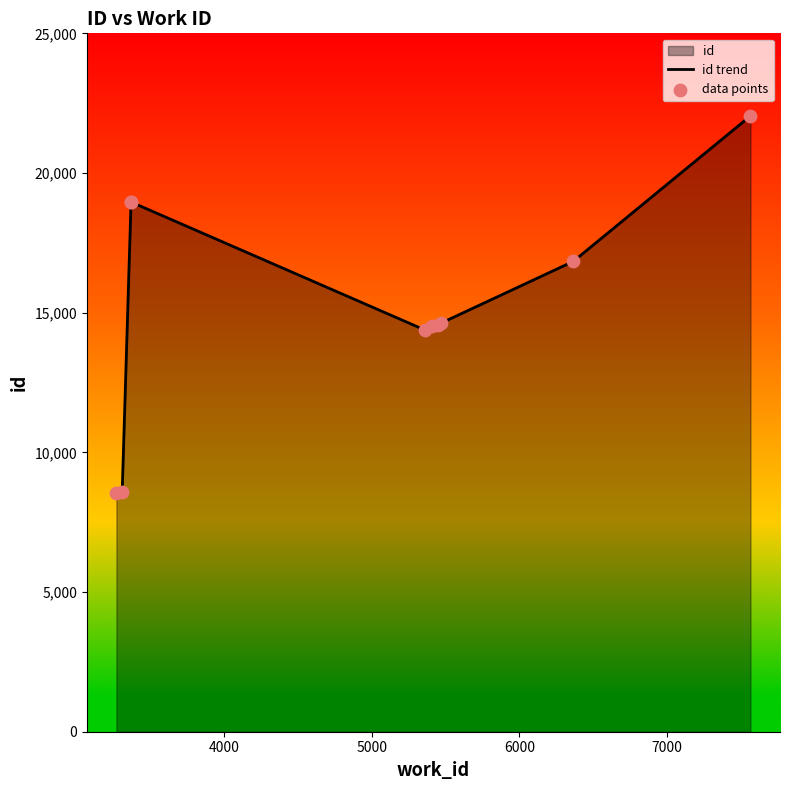

Is the value of data points at 5000 greater than the value of id trend at 7?

Yes